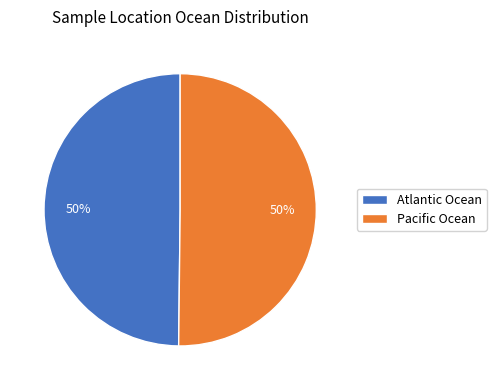

Do Pacific Ocean and Atlantic Ocean together represent more than half of the pie?

Yes